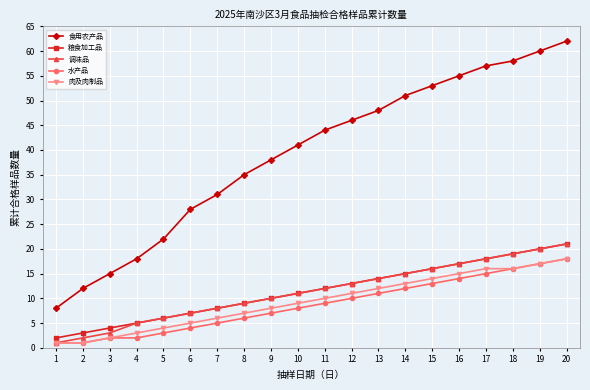

What is the value of the 食用农产品 point at the 20th from the left?

62